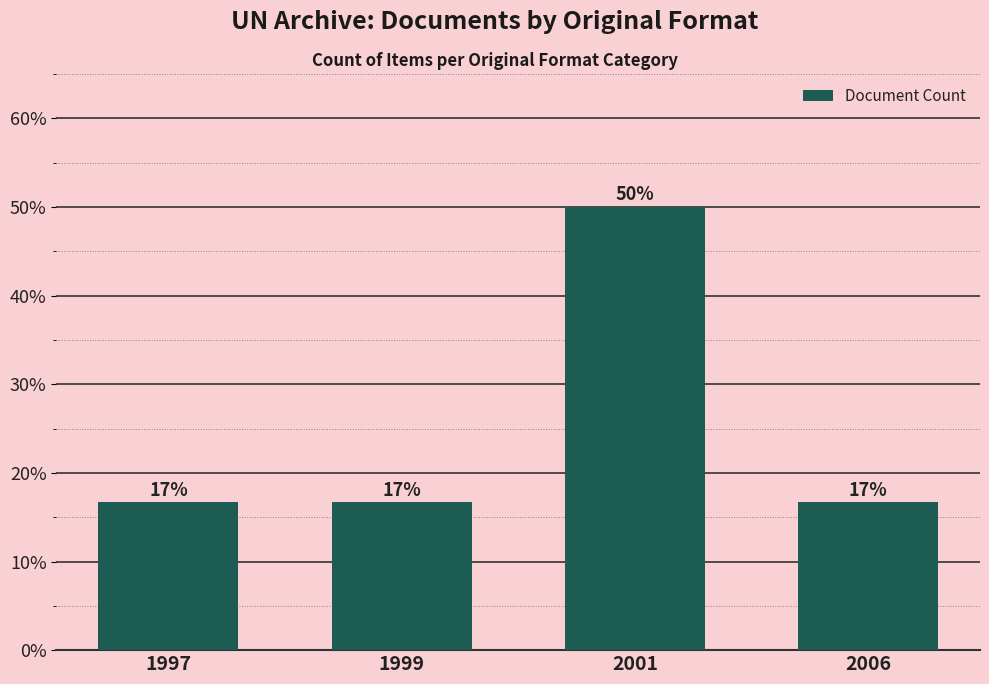

Is it true that the value at 1997 is 28.0?

False